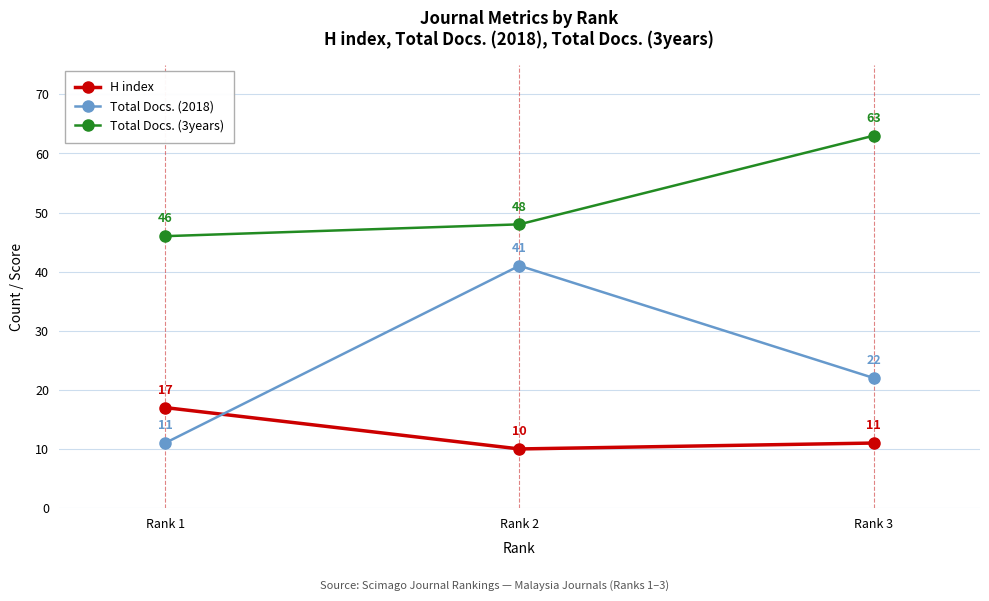

Where is Total Docs. (3years) nearest to the value 54?

Rank 2